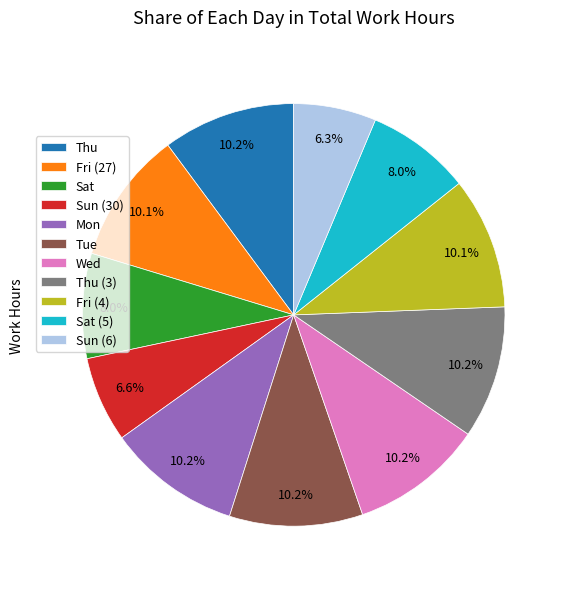

Is it true that Fri (4) is 16% of the pie?

False